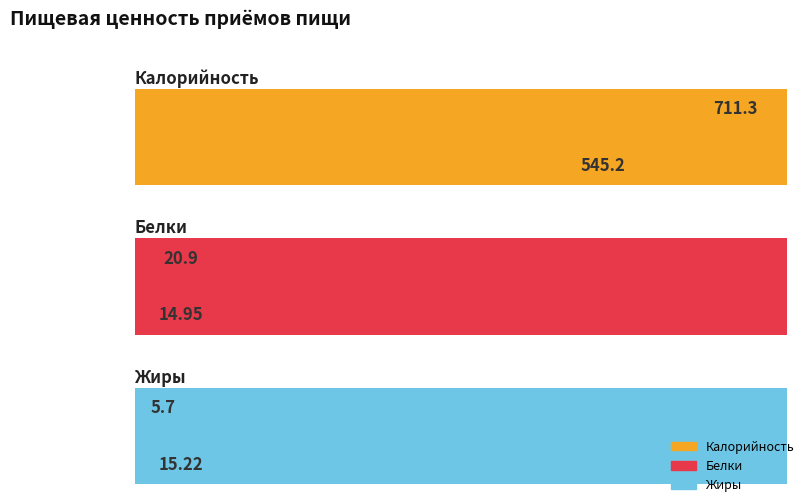

Which series has the largest total across all categories?

Калорийность